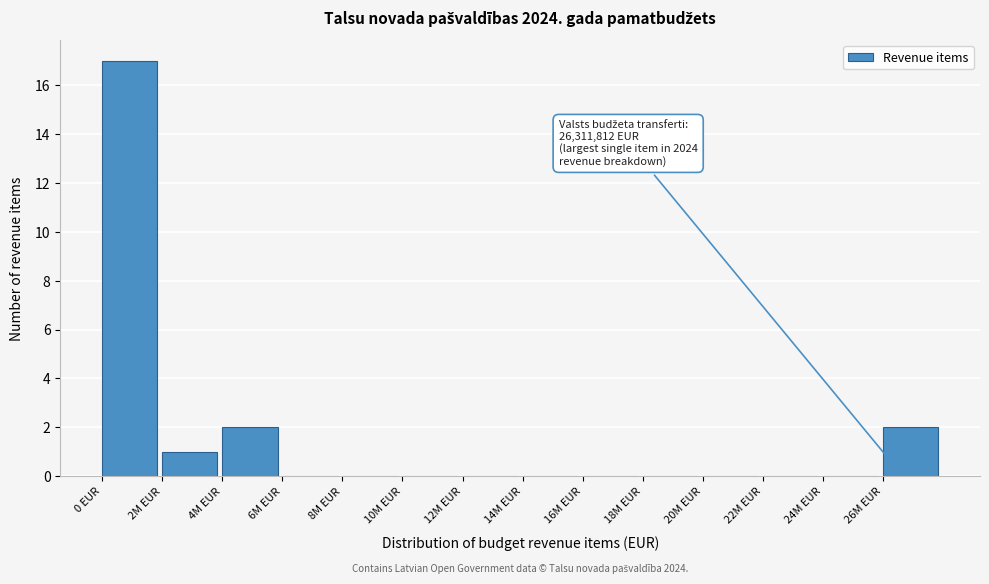

Reading left to right, extract all data points from this chart.

0 EUR=17	2M EUR=1	4M EUR=2	6M EUR=0	8M EUR=0	10M EUR=0	12M EUR=0	14M EUR=0	16M EUR=0	18M EUR=0	20M EUR=0	22M EUR=0	24M EUR=0	26M EUR=2